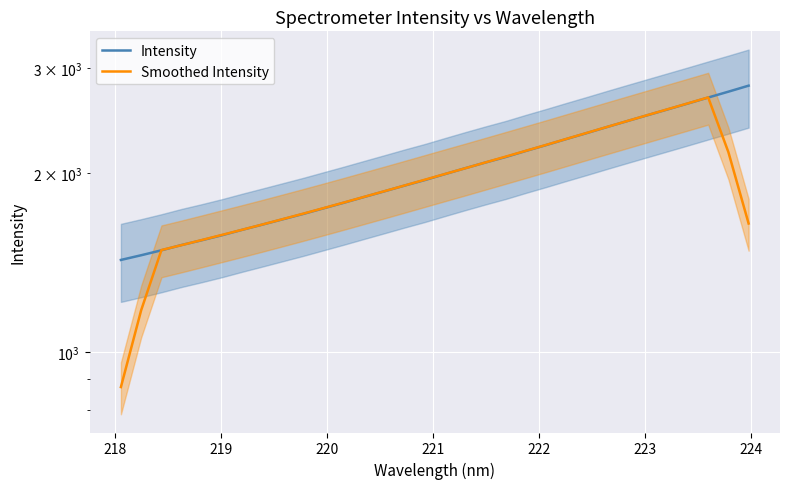

Count the number of data series in this chart.

2